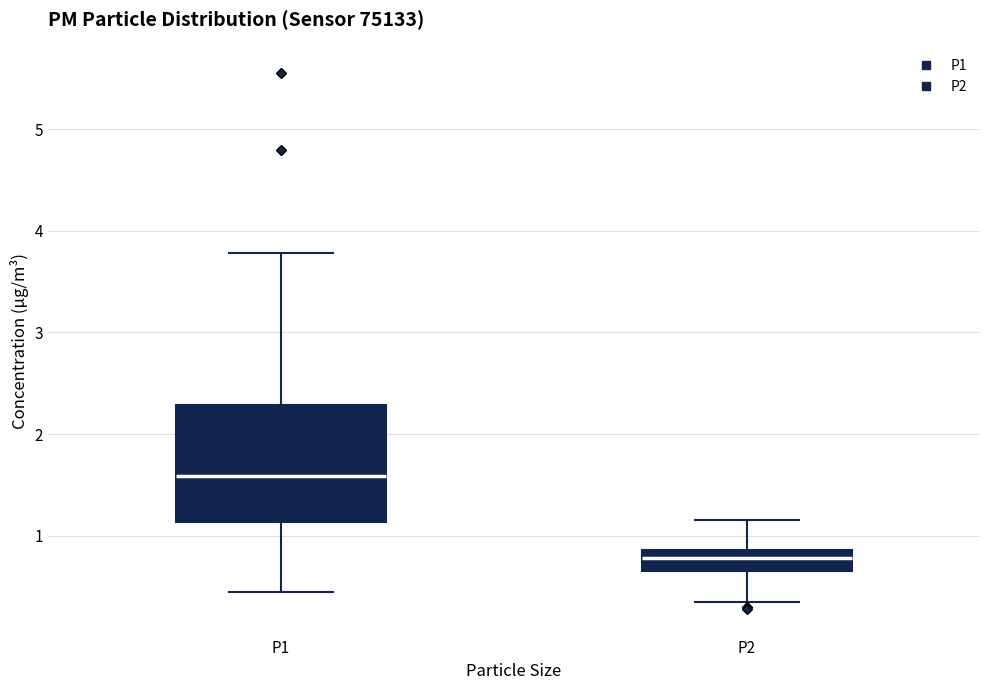

Which box is the tallest, from its lower edge to its upper edge?

P1